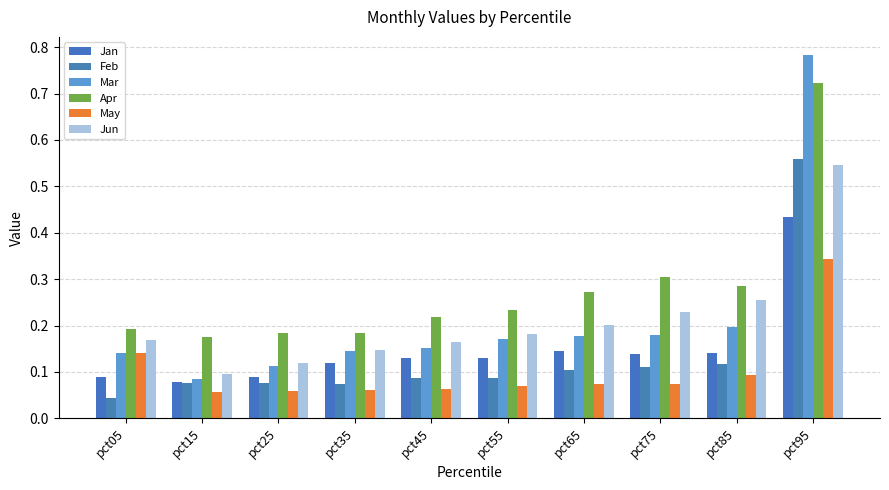

What is the average value of the Jan series?

0.1